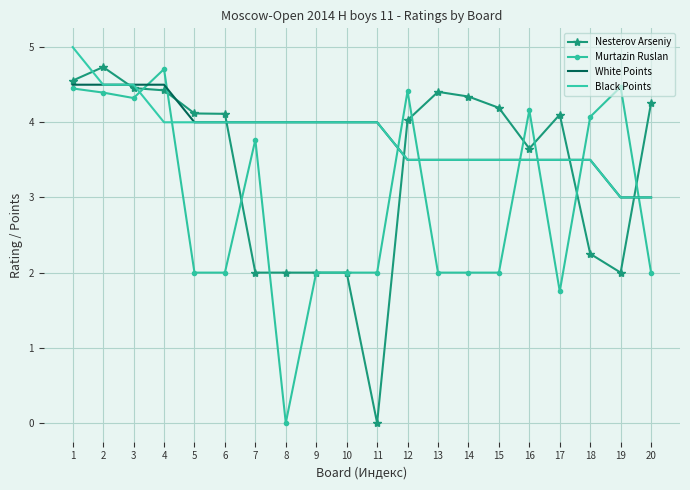

How many times do White Points and Nesterov Arseniy cross each other?

6